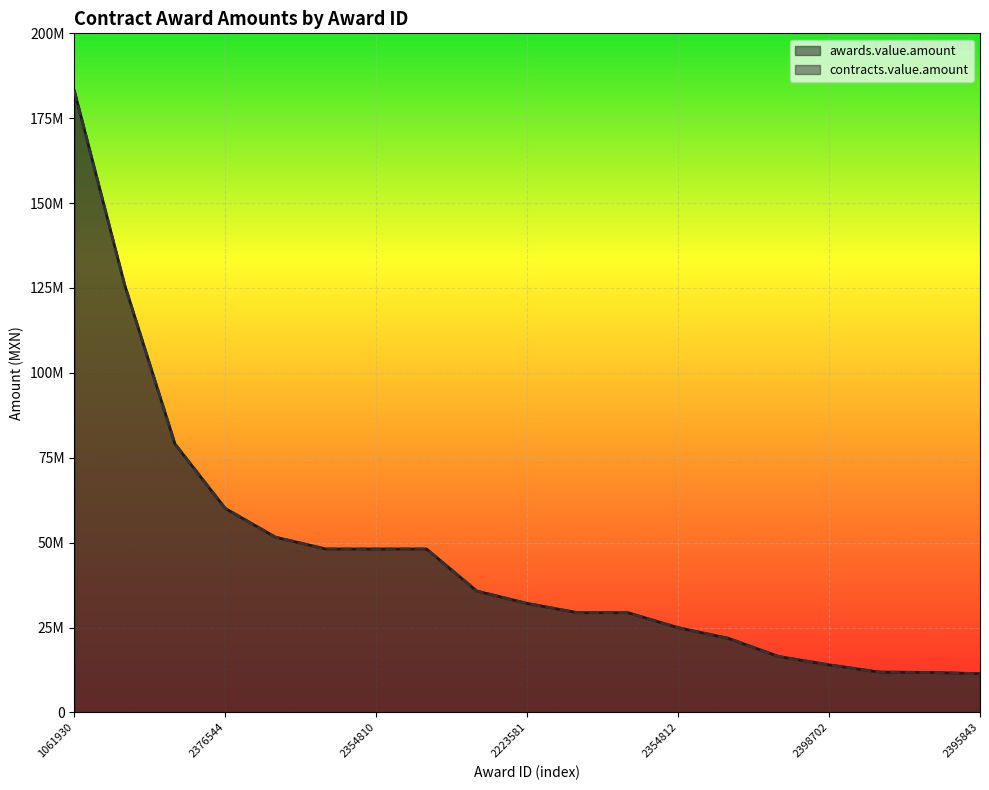

The awards.value.amount series shows 183077725.6 at 1061930. True or false?

True